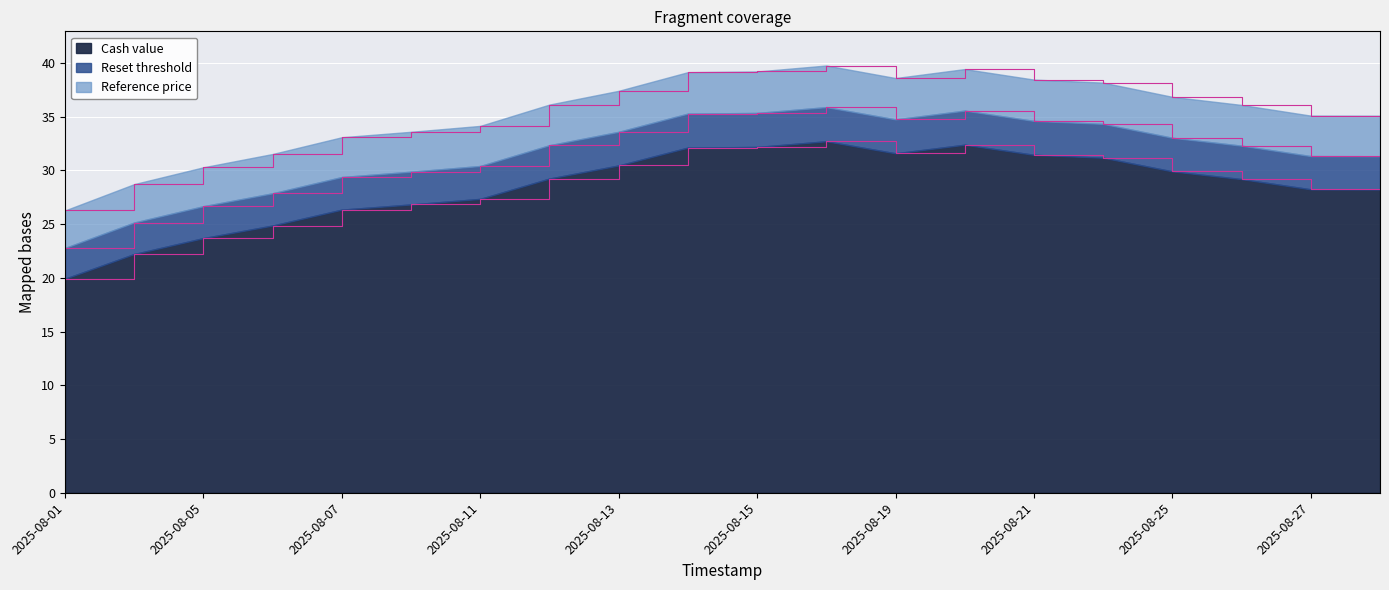

How many lines are shown in the chart?

3